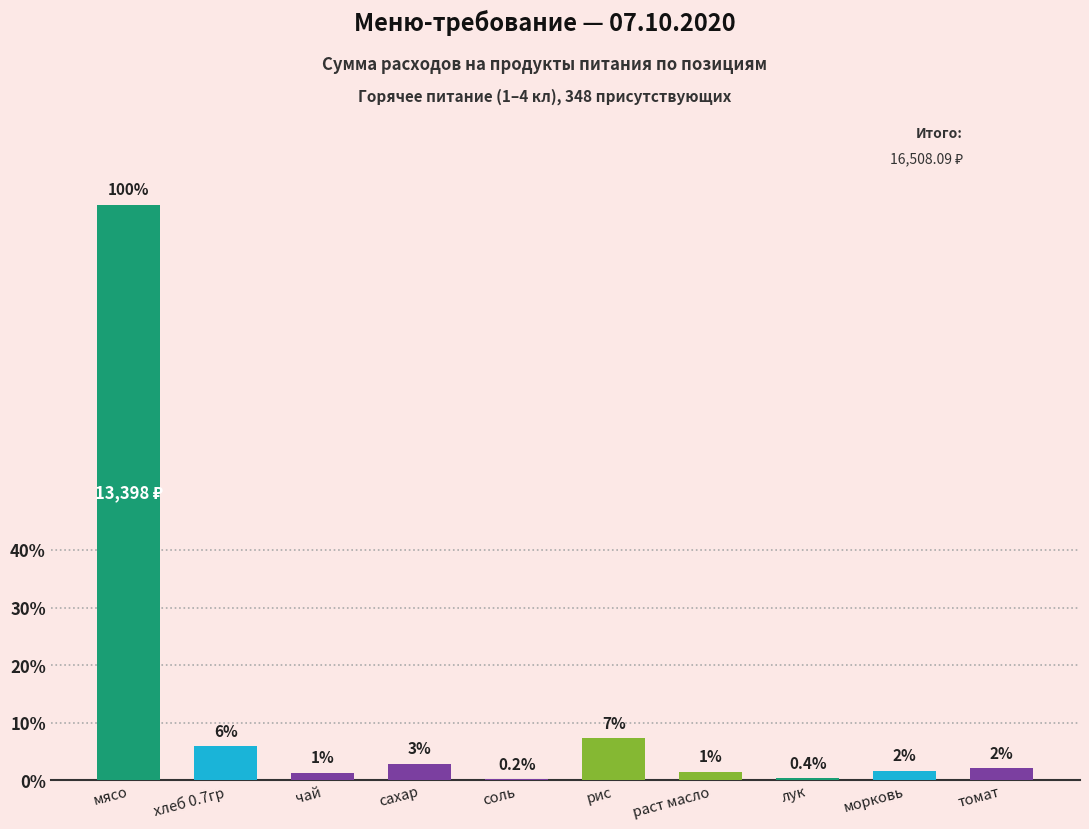

Is it true that the value at морковь is 217.5?

True